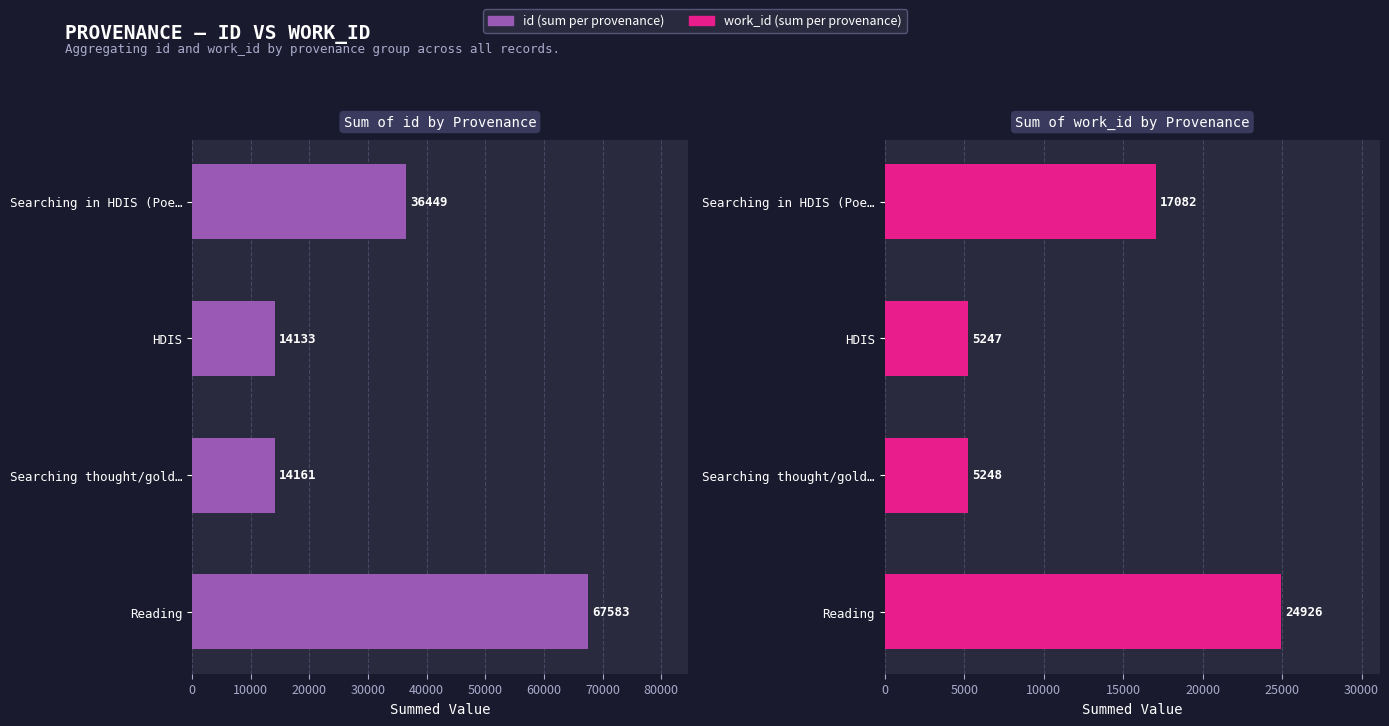

What are all the series names shown in the legend?

id, work_id